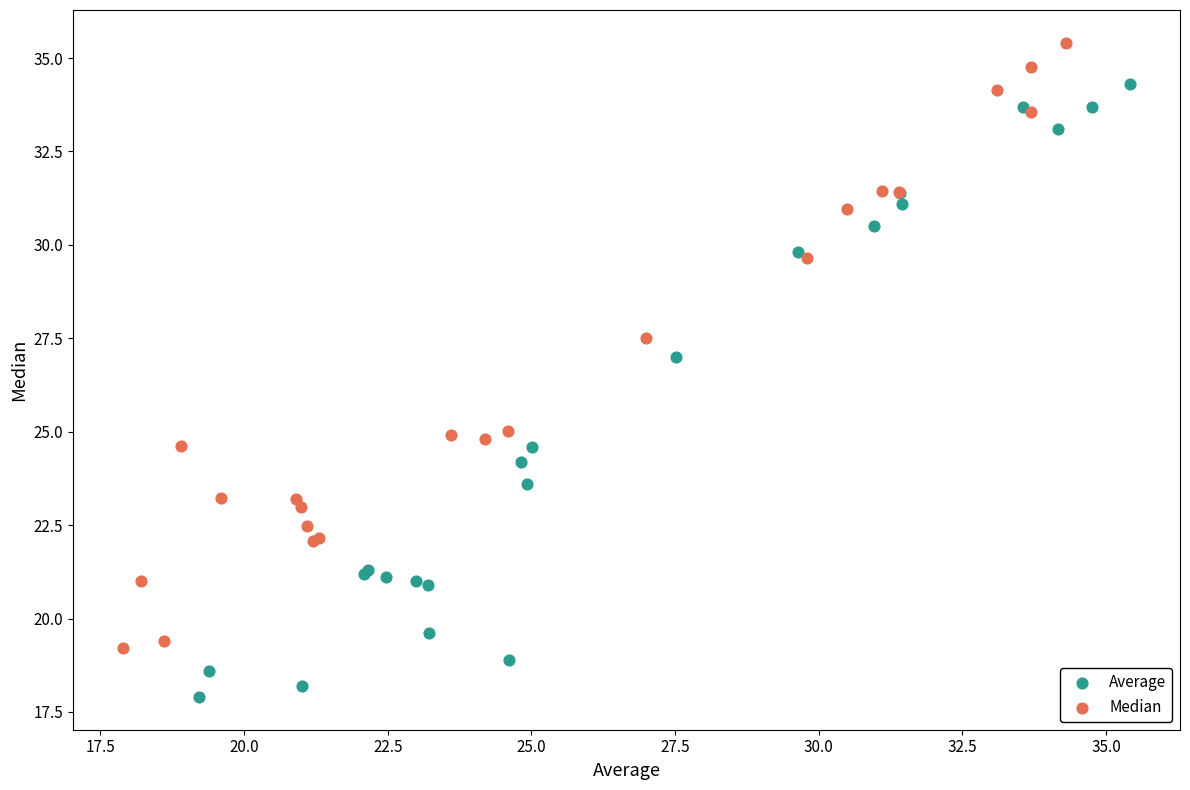

Which series reaches the minimum Y coordinate?

Average